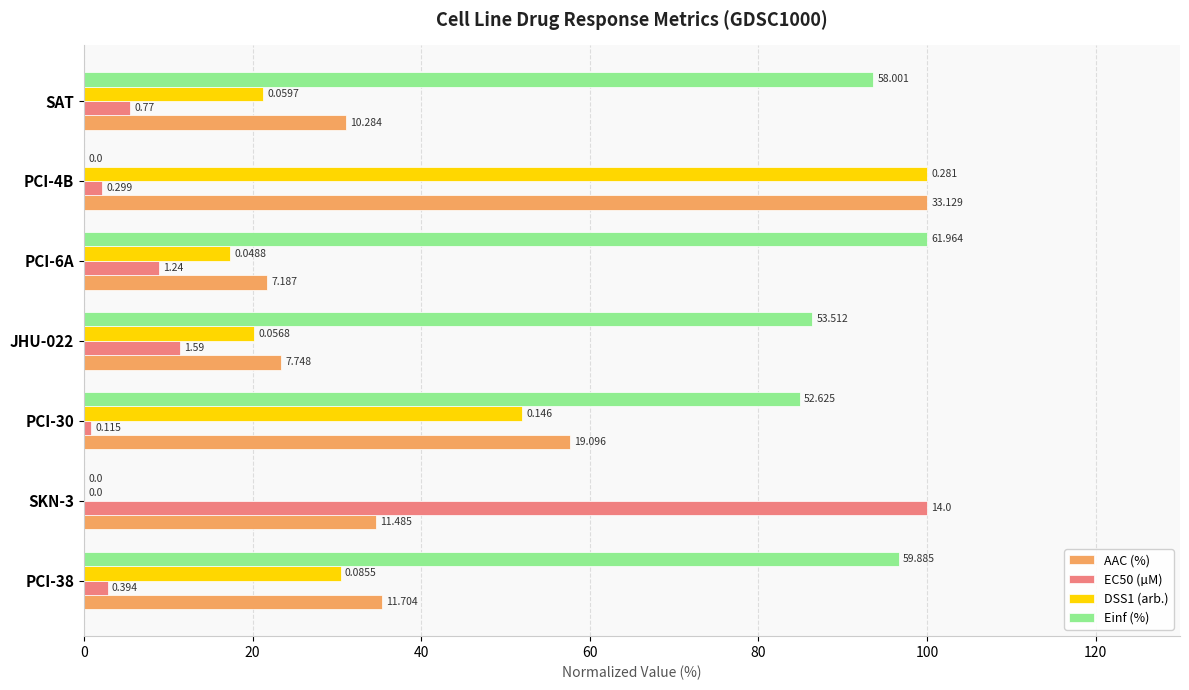

What is the value of the AAC (%) bar at the 2nd from the left?

34.7